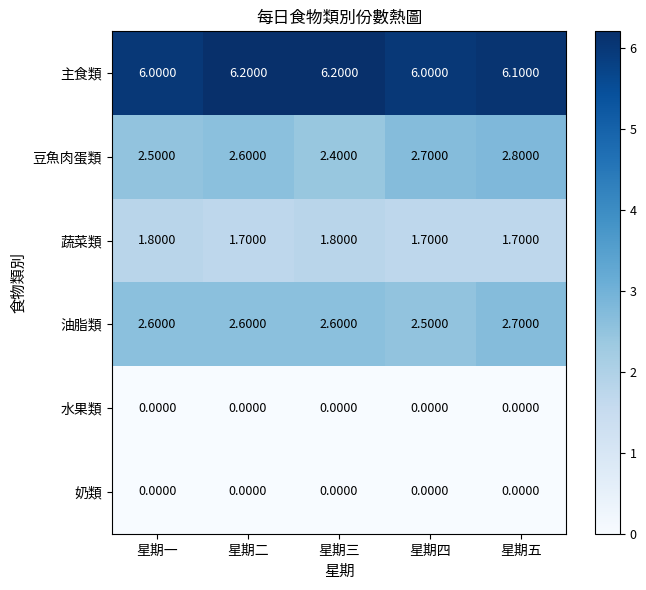

What is the maximum value shown in the chart?

6.2